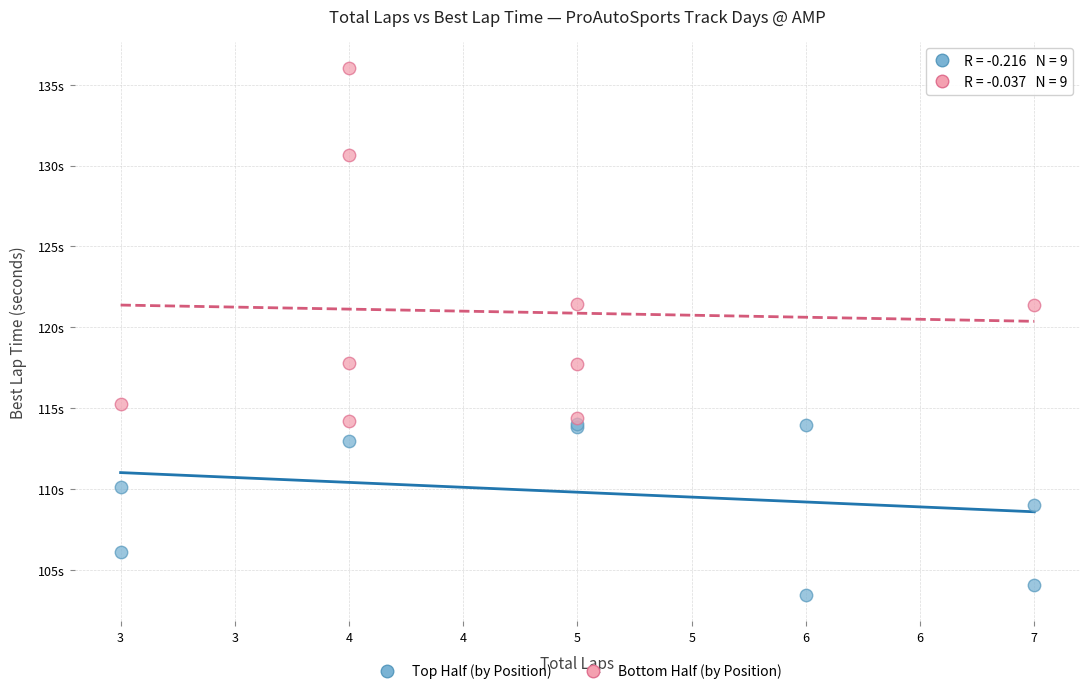

Which series has the widest spread of Y values?

Bottom Half (by Position)